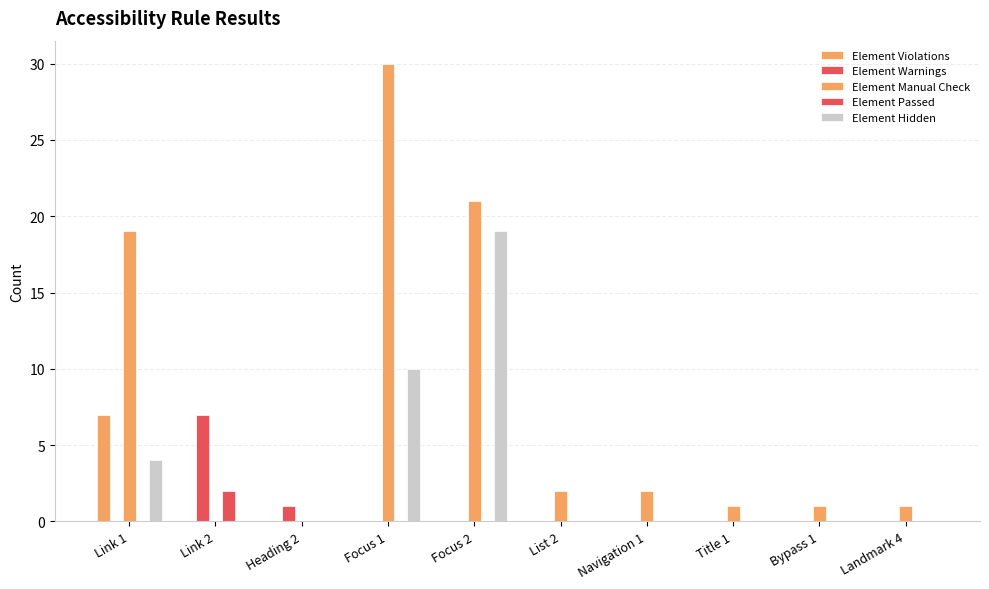

How many categories are shown in the chart?

10